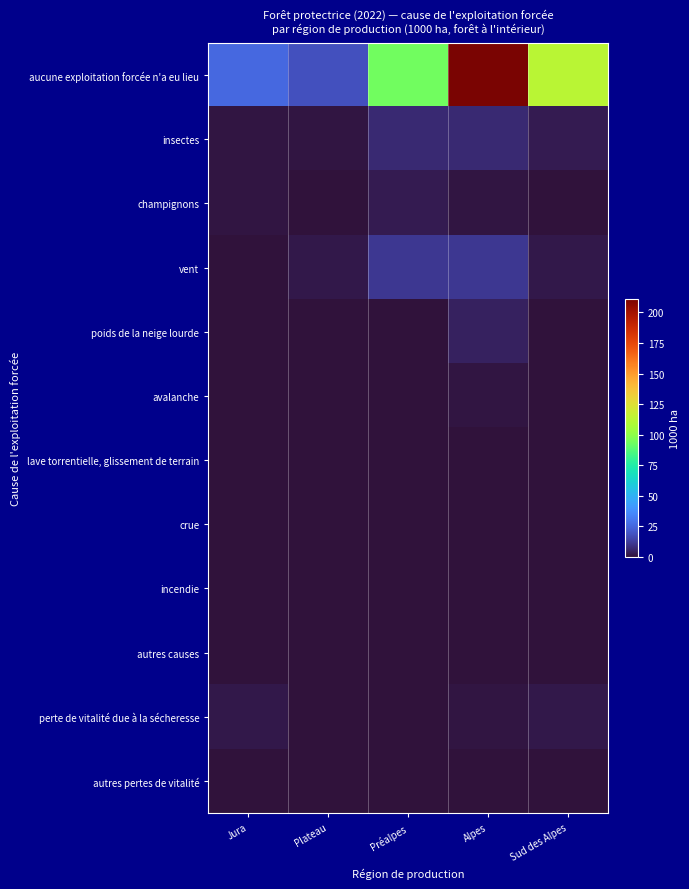

Reading left to right, transcribe all the data shown in this chart.

aucune exploitation forcée n'a eu lieu: Jura=26.3	Plateau=18.9	Préalpes=93.7	Alpes=211.0	Sud des Alpes=112.4
insectes: Jura=1.4	Plateau=1.0	Préalpes=6.8	Alpes=6.7	Sud des Alpes=2.8
champignons: Jura=1.1	Plateau=0.7	Préalpes=2.5	Alpes=1.4	Sud des Alpes=0.0
vent: Jura=0.7	Plateau=2.0	Préalpes=11.3	Alpes=10.8	Sud des Alpes=1.8
poids de la neige lourde: Jura=0.0	Plateau=0.7	Préalpes=0.7	Alpes=4.2	Sud des Alpes=0.7
avalanche: Jura=0.0	Plateau=0.0	Préalpes=0.0	Alpes=1.0	Sud des Alpes=0.0
lave torrentielle, glissement de terrain: Jura=0.0	Plateau=0.0	Préalpes=0.3	Alpes=0.7	Sud des Alpes=0.0
crue: Jura=0.0	Plateau=0.0	Préalpes=0.0	Alpes=0.4	Sud des Alpes=0.0
incendie: Jura=0.0	Plateau=0.0	Préalpes=0.0	Alpes=0.0	Sud des Alpes=0.0
autres causes: Jura=0.0	Plateau=0.0	Préalpes=0.0	Alpes=0.0	Sud des Alpes=0.0
perte de vitalité due à la sécheresse: Jura=2.1	Plateau=0.0	Préalpes=0.0	Alpes=1.0	Sud des Alpes=2.1
autres pertes de vitalité: Jura=0.4	Plateau=0.3	Préalpes=0.3	Alpes=0.7	Sud des Alpes=0.4